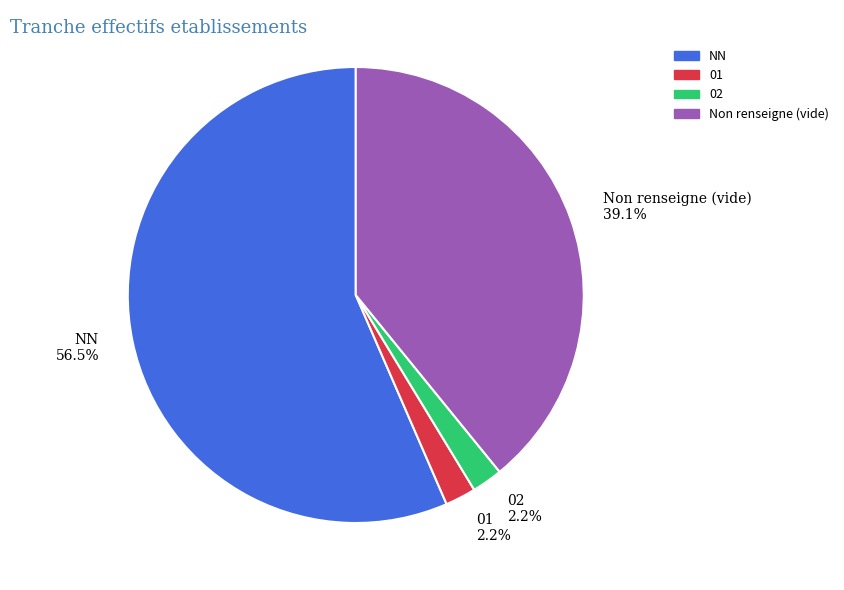

What is the largest slice in the pie chart?

NN